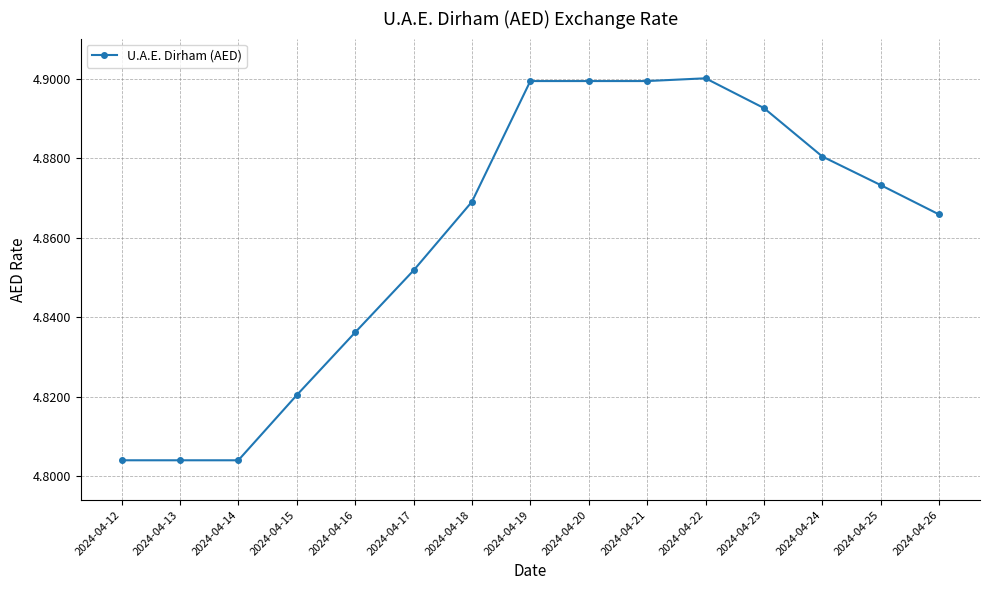

Between 2024-04-21 and 2024-04-18, which is larger?

2024-04-21